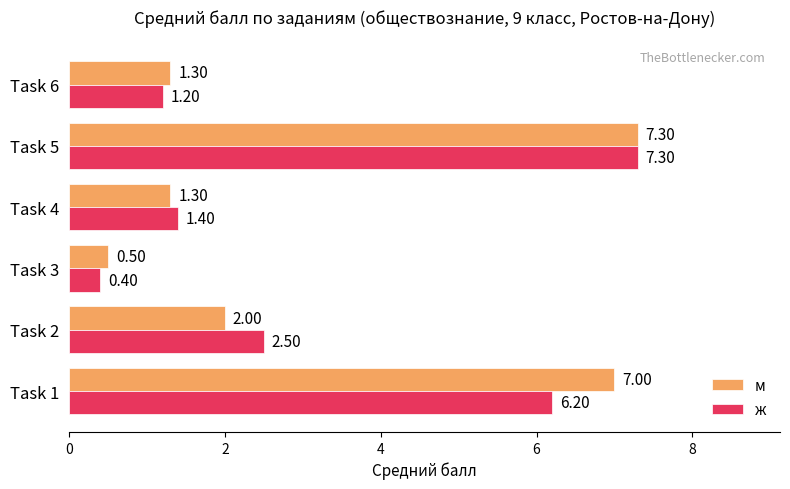

At which category is the sum across all series the highest?

Task 5